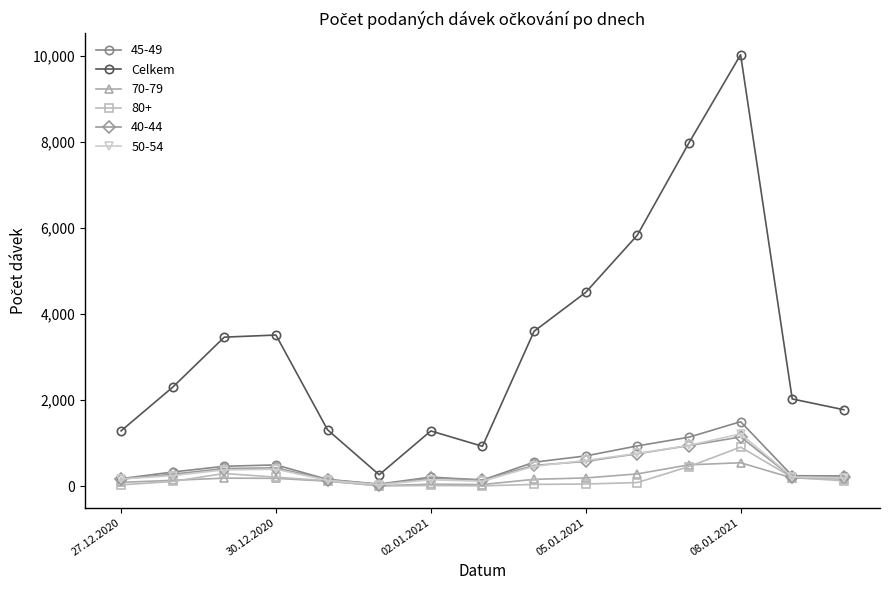

Which series has the largest total across all categories?

Celkem